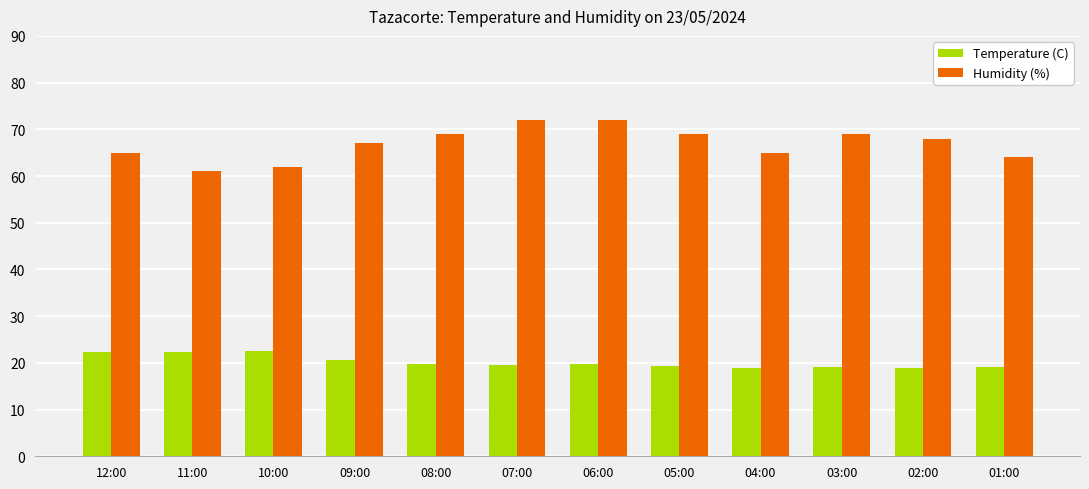

Is the value of Temperature (C) at 08:00 greater than the value of Humidity (%) at 09:00?

No